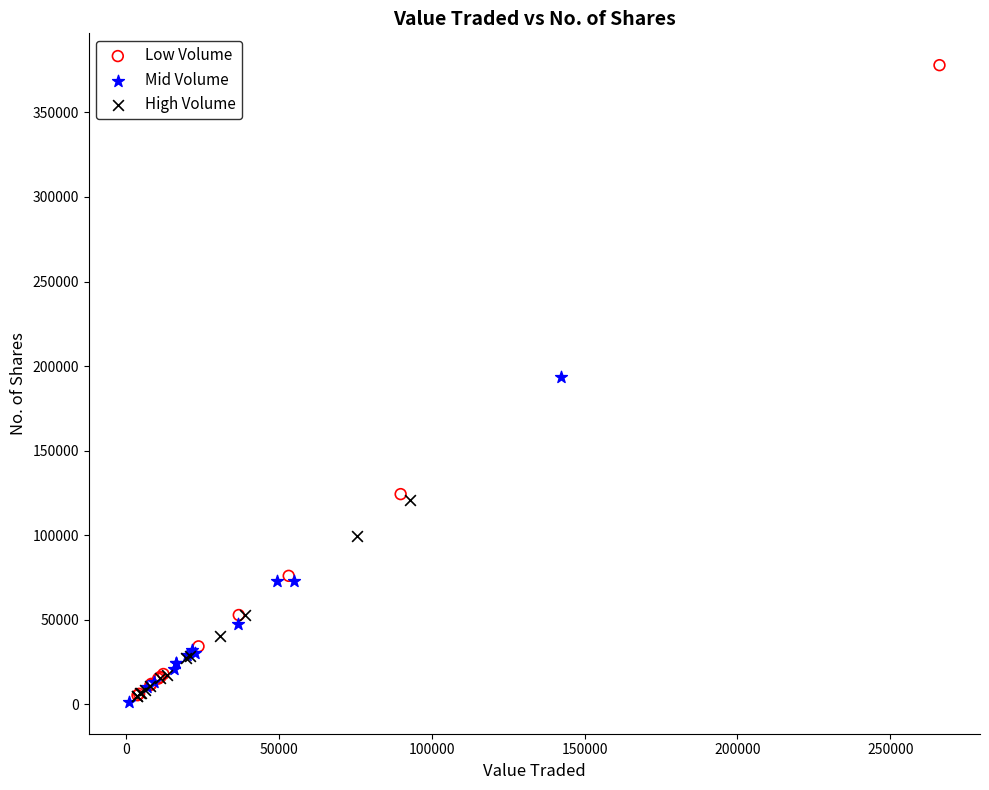

What are all the series names shown in the legend?

Low Volume, Mid Volume, High Volume